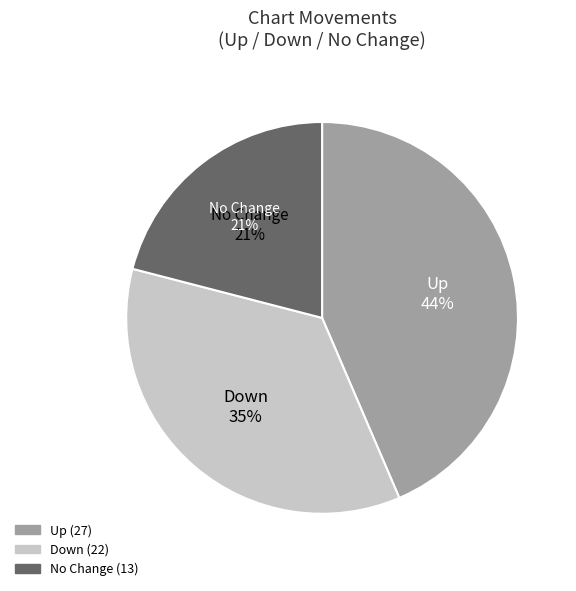

Which slice is the largest?

up